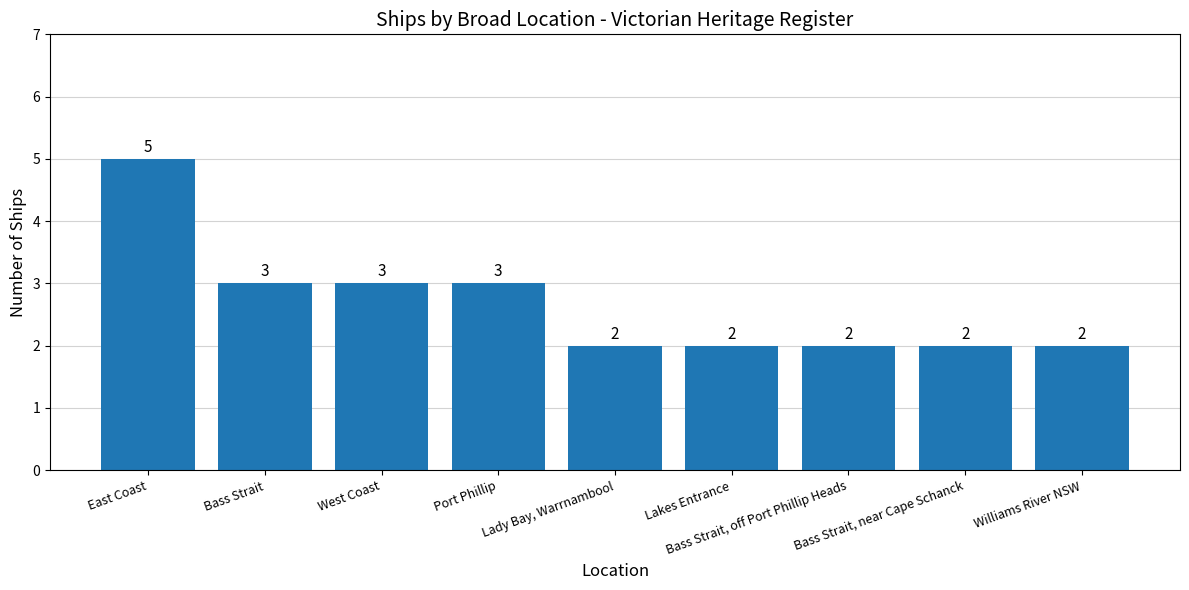

How many values are between 2 and 3?

8